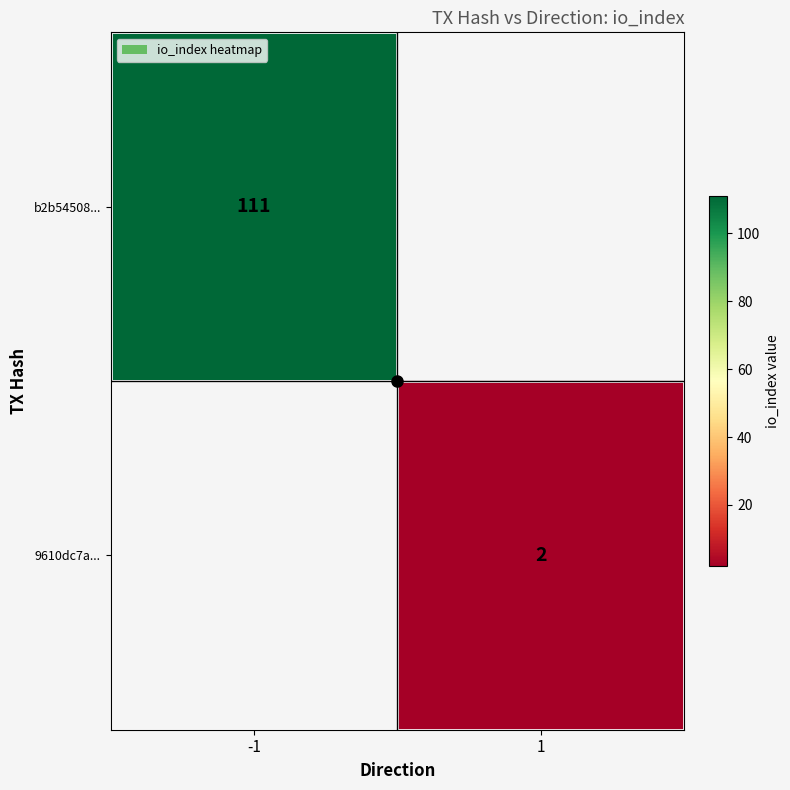

Is it true that 9610dc7a... equals 2 at 1?

True